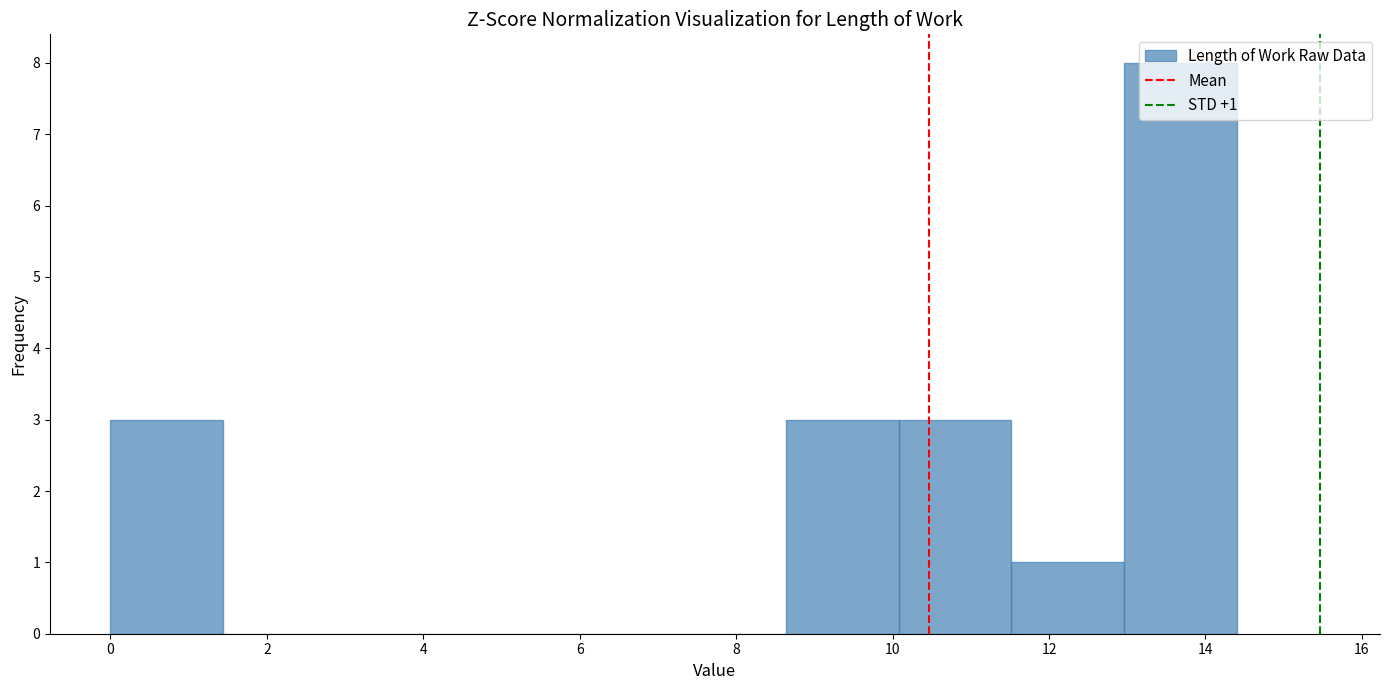

Which range on the x-axis has the tallest bar?

12.96 to 14.40